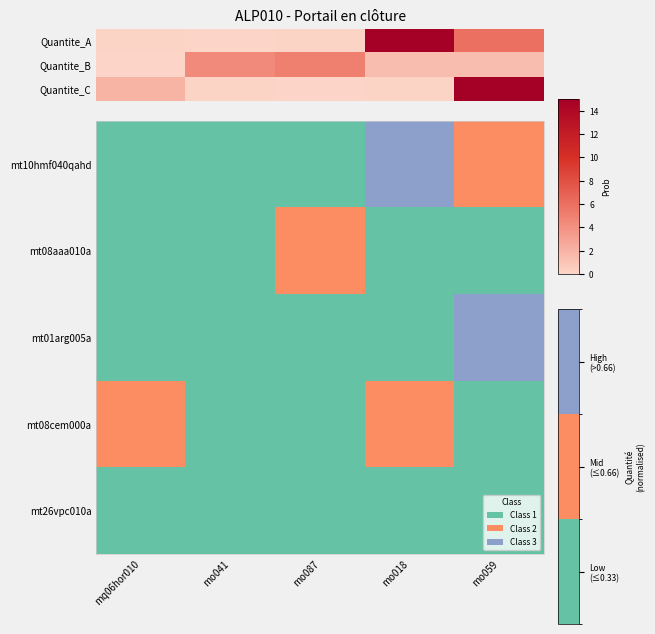

Which has a higher value, mo041 or mo059?

mo059